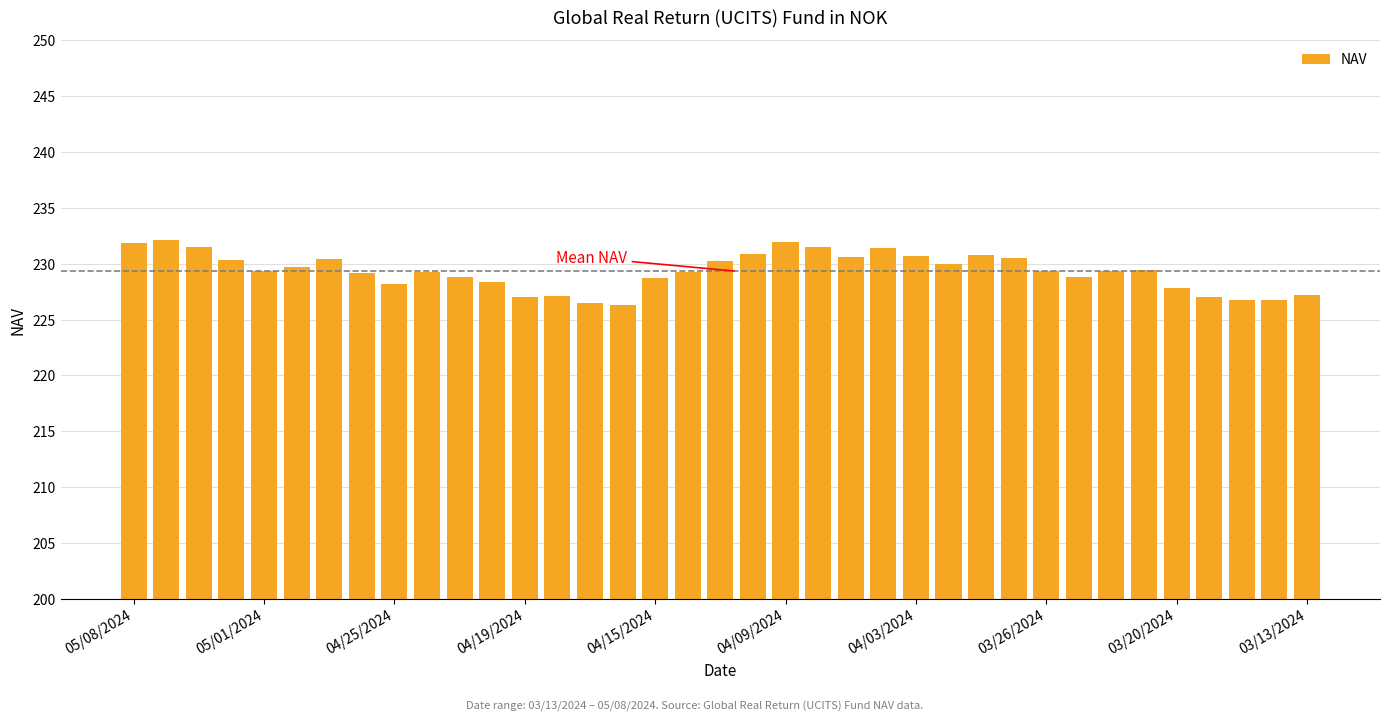

What is the sum of all values?

8484.9